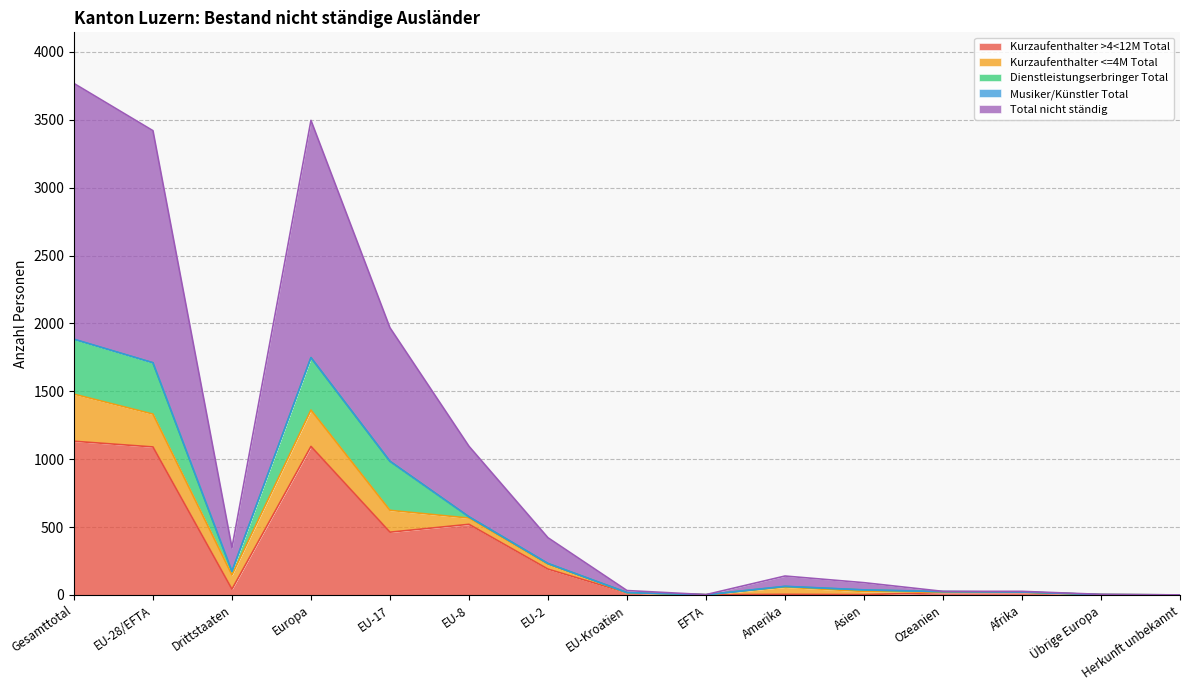

Between EU-17 and Afrika, which series saw the biggest shift?

Total nicht ständig